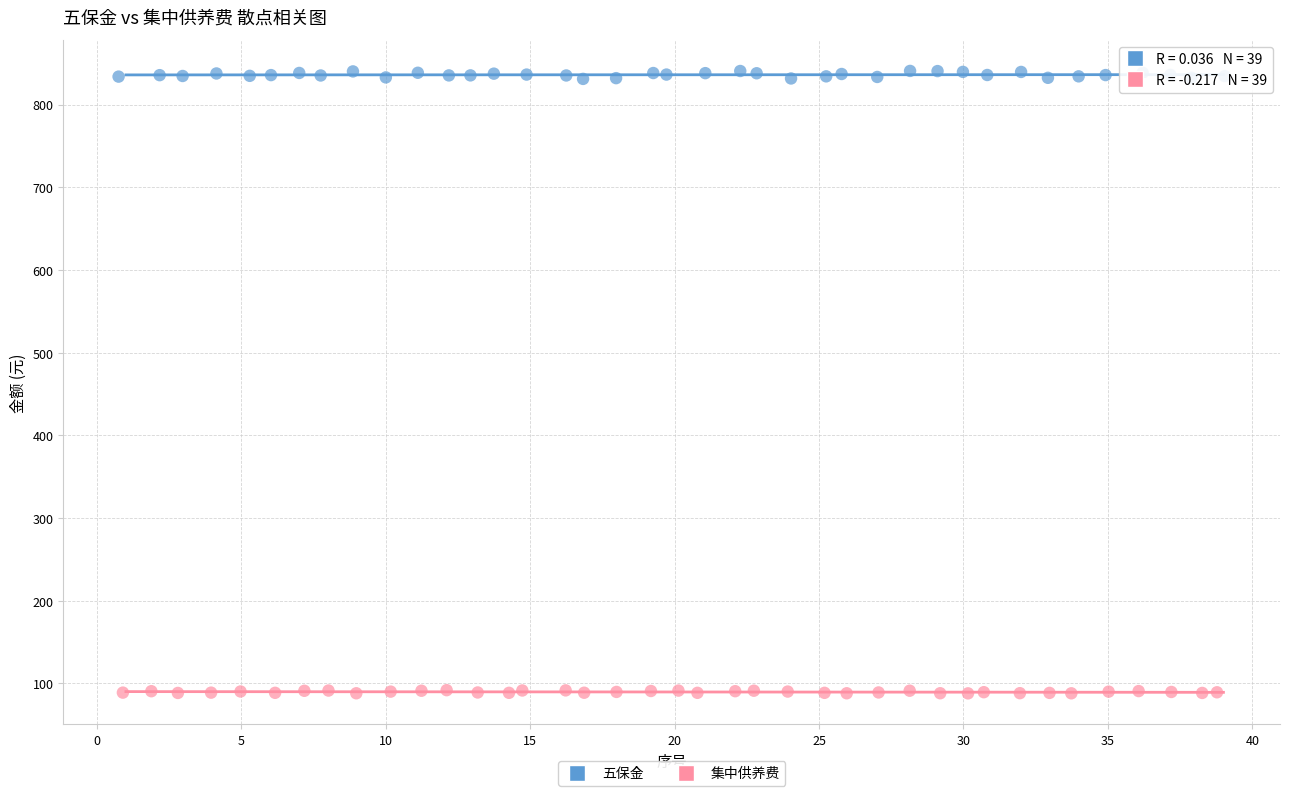

What are all the series names shown in the legend?

五保金, 集中供养费